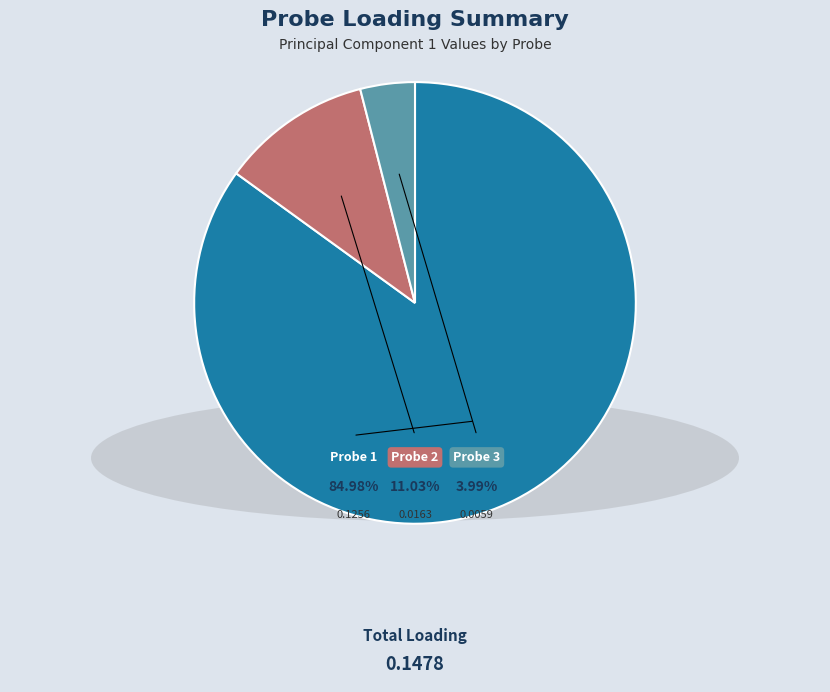

To the nearest percent, what is the difference between the largest and smallest slice percentages?

81%